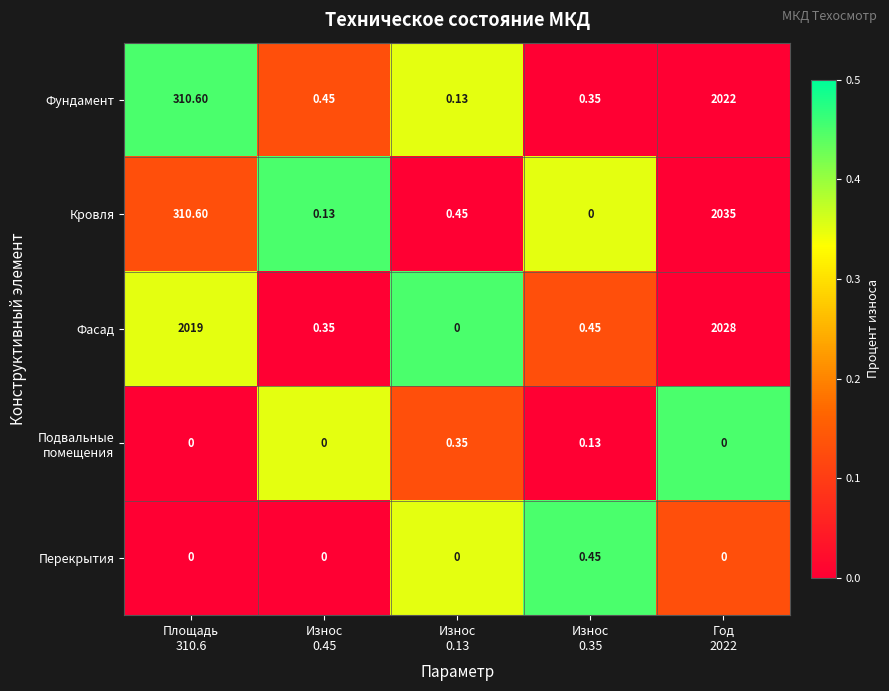

Which series has the largest range (max minus min)?

Кровля